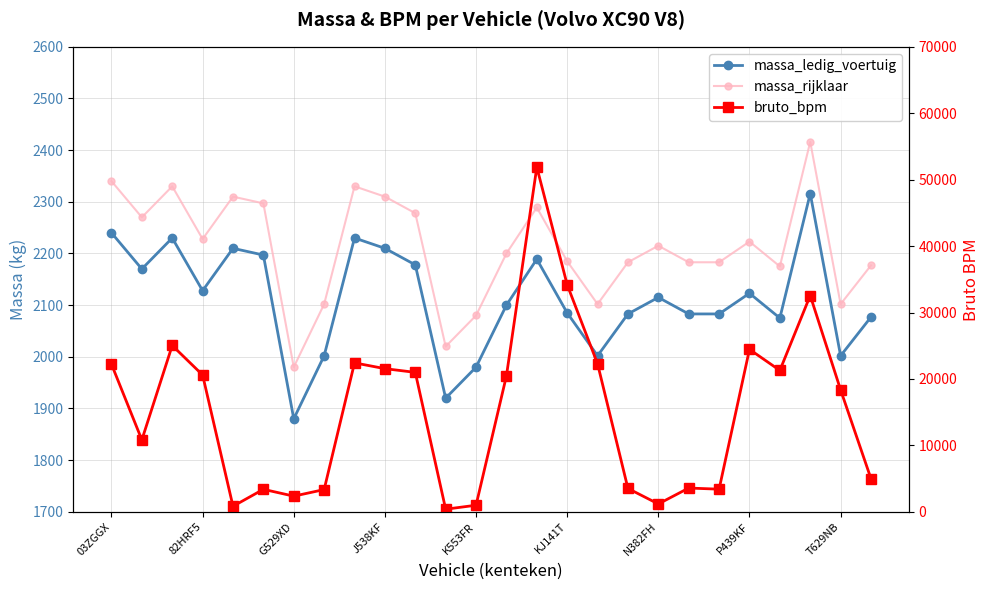

The massa_ledig_voertuig series shows 2115 at N382FH. True or false?

True